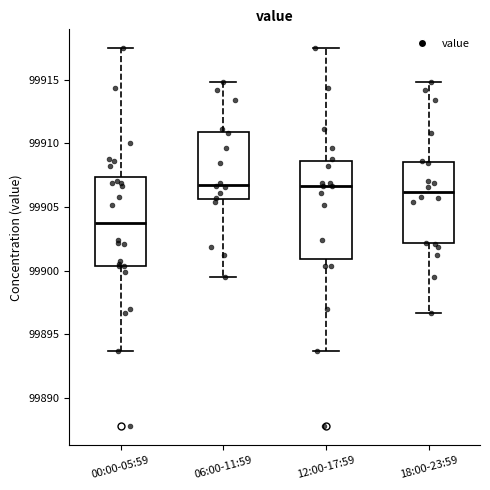

Reading left to right, read every box against the y-axis: the position of its median line, the range the box covers, and the ends of its whiskers. The values are not printed on the chart, so give them approximately, as read against the axis.

00:00-05:59: median 99904.0, box 99900.5 to 99907.5, whiskers 99893.5 to 99917.5
06:00-11:59: median 99907.0, box 99905.5 to 99911.0, whiskers 99899.5 to 99915.0
12:00-17:59: median 99906.5, box 99901.0 to 99908.5, whiskers 99893.5 to 99917.5
18:00-23:59: median 99906.0, box 99902.0 to 99908.5, whiskers 99896.5 to 99915.0